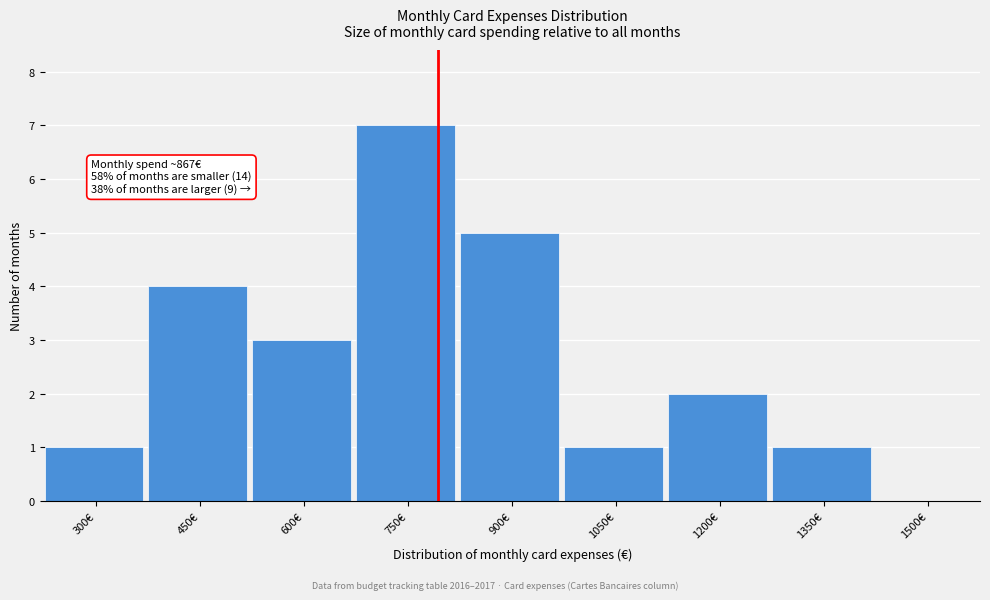

Reading left to right, transcribe all the data shown in this chart.

300€=1	450€=4	600€=3	750€=7	900€=5	1050€=1	1200€=2	1350€=1	1500€=0